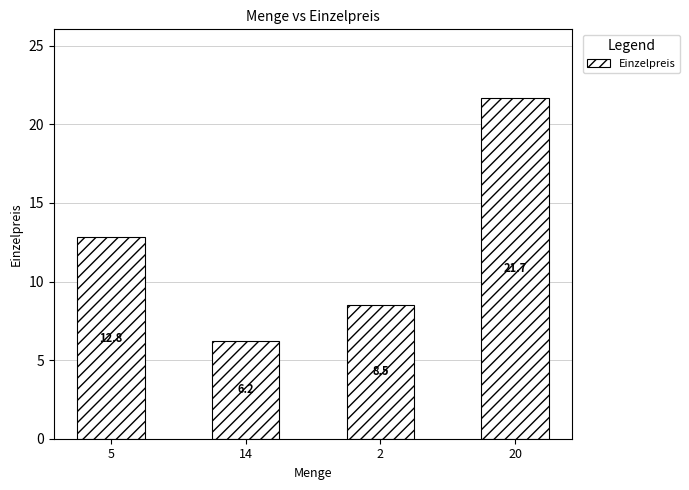

Where does the data first go above 12?

5